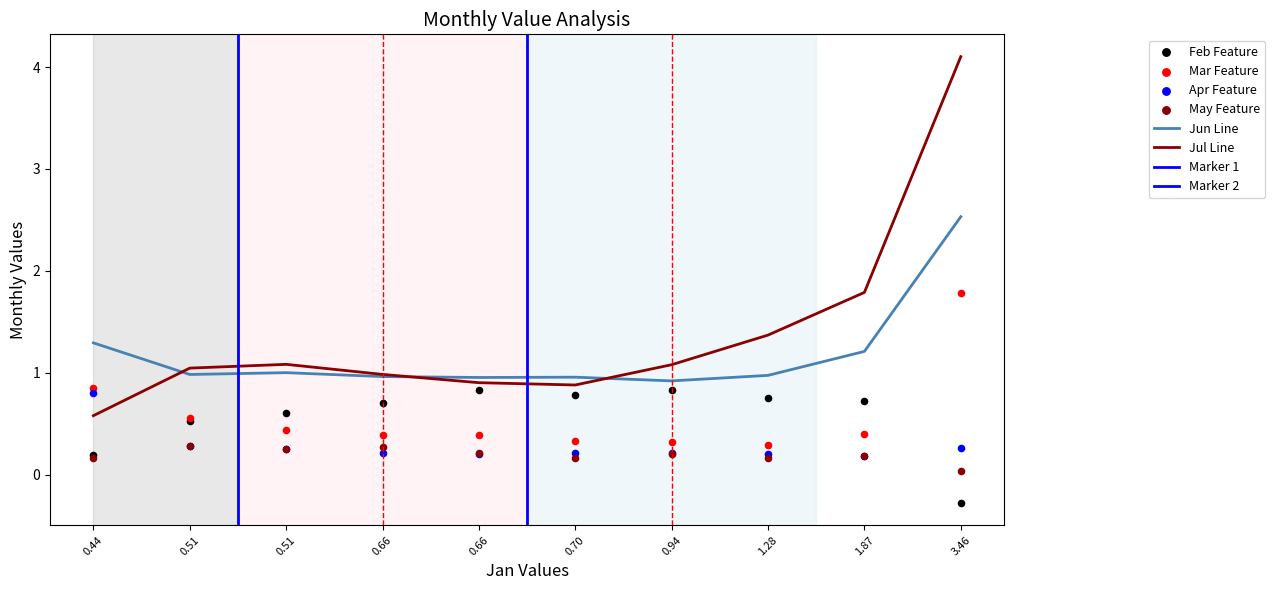

Is the value of Jul at pct25 greater than the value of Mar at pct55?

Yes